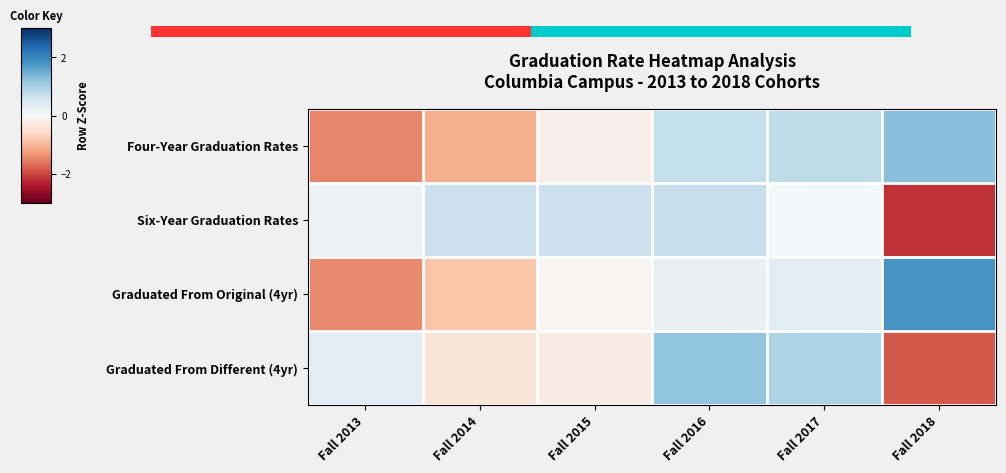

What is the approximate value of Graduated From Original (4yr) at Fall 2014?

-0.8